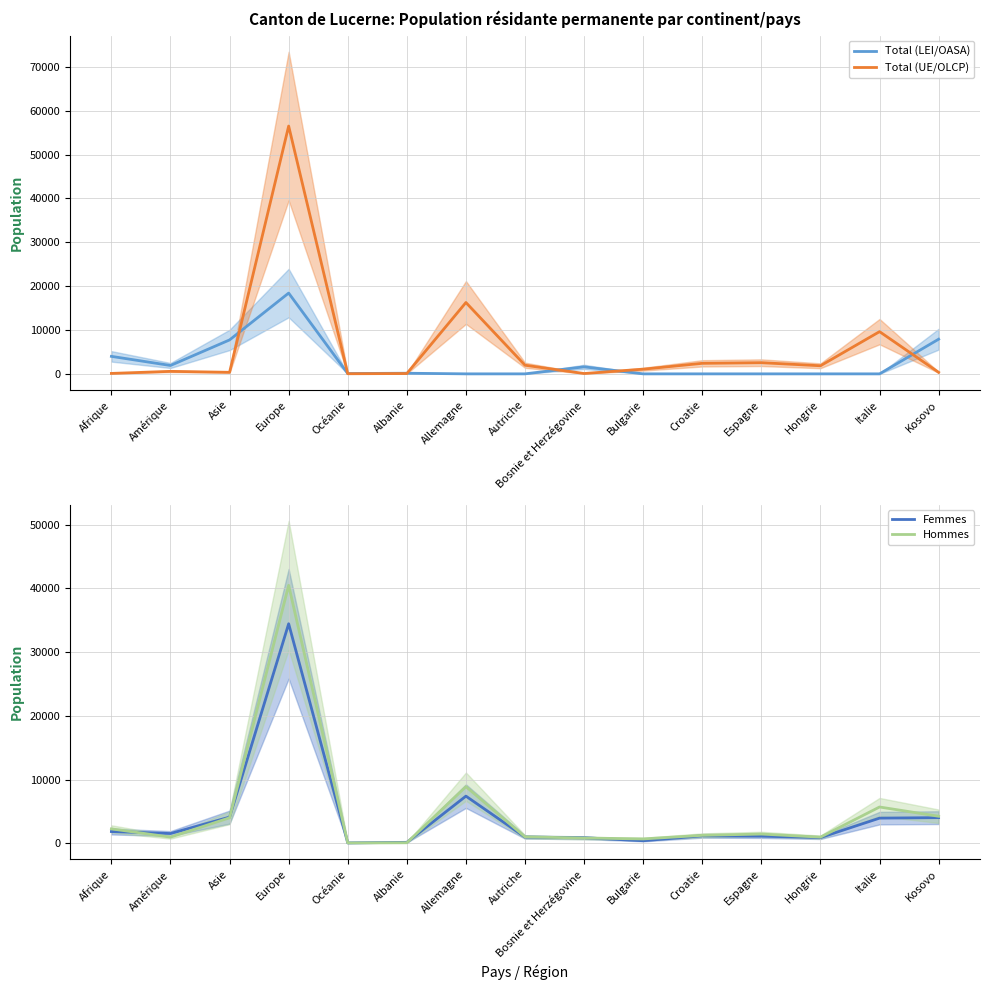

How many intersections are there between Hommes and Femmes?

6